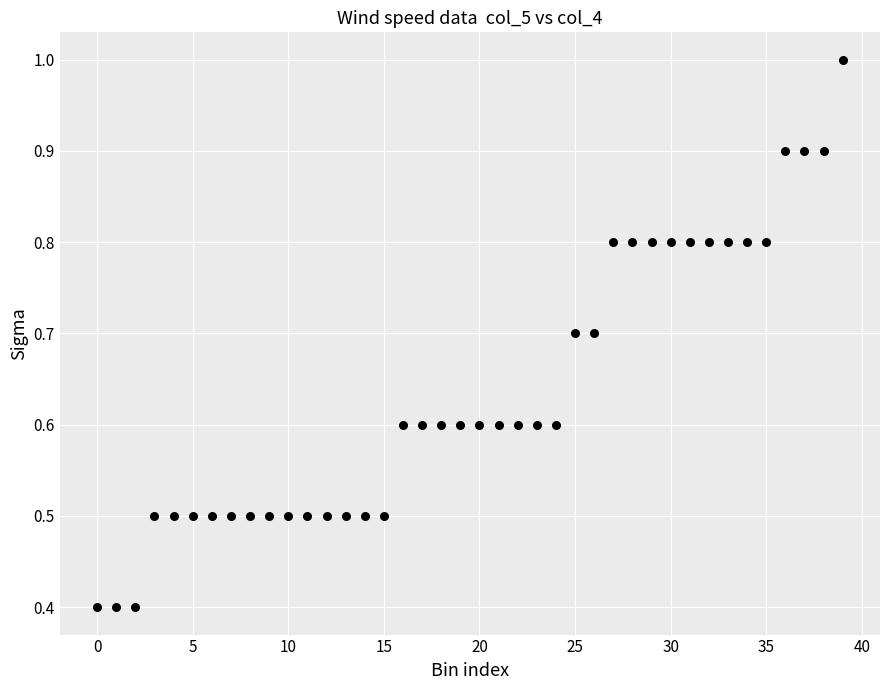

What is the range of Y values (max minus min)?

0.6